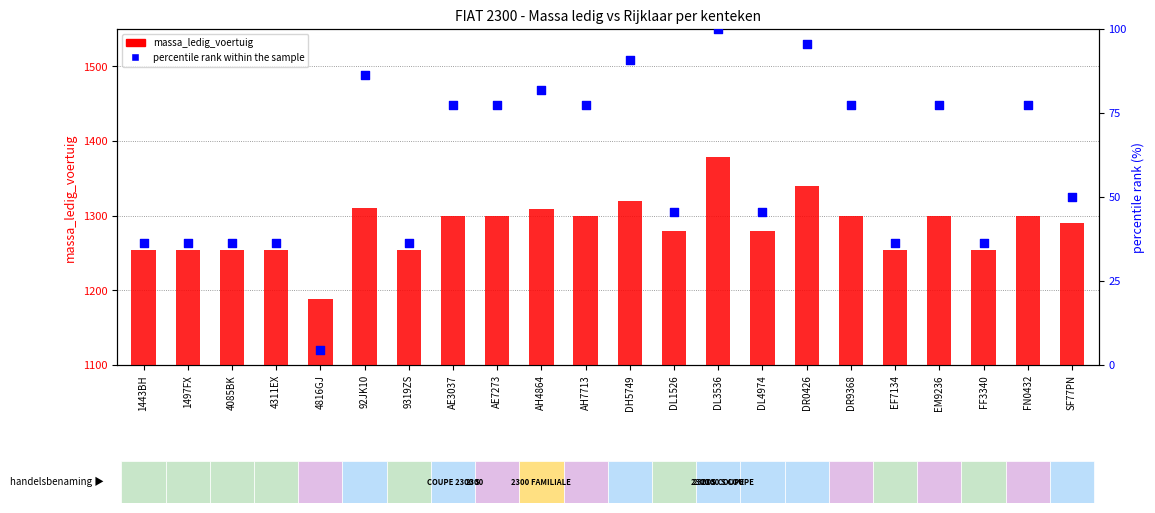

Which series contains the highest Y value?

massa_ledig_voertuig